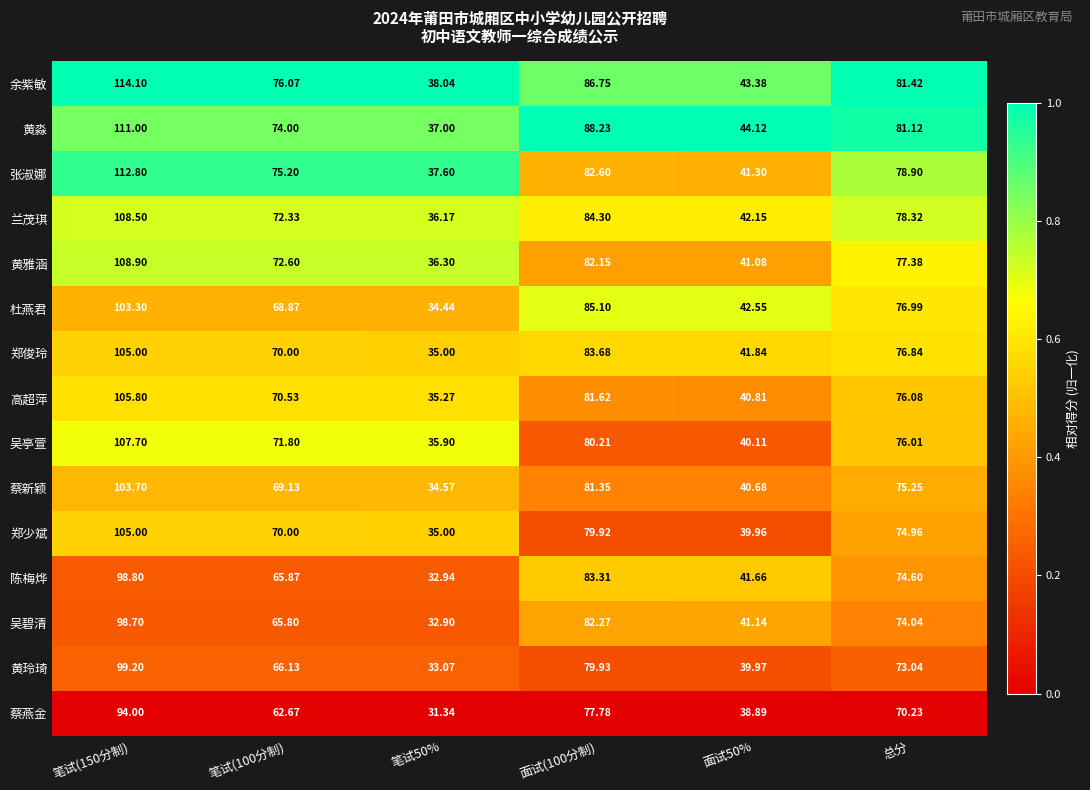

What is the total value across all series at 笔试(150分制)?

1576.5